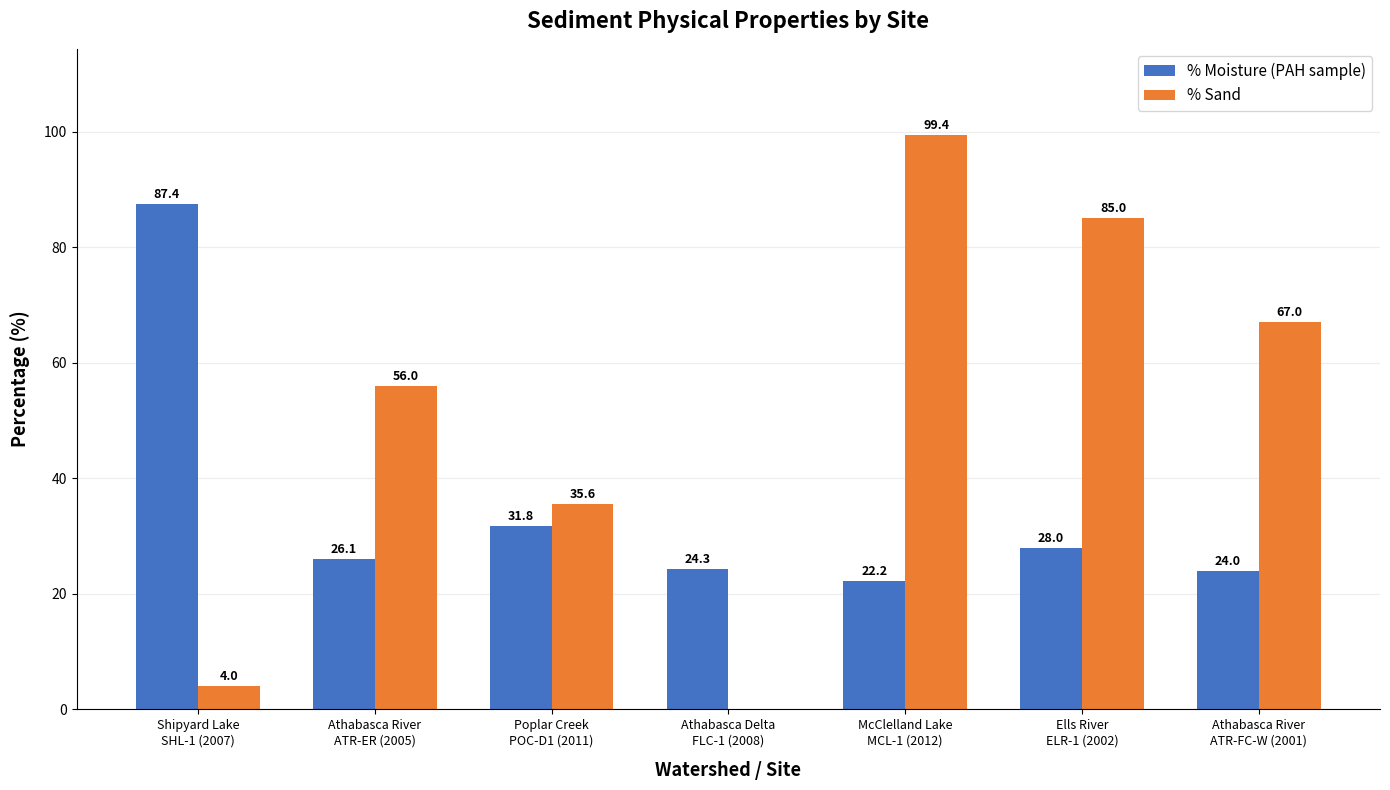

Which series has the largest total across all categories?

% Sand